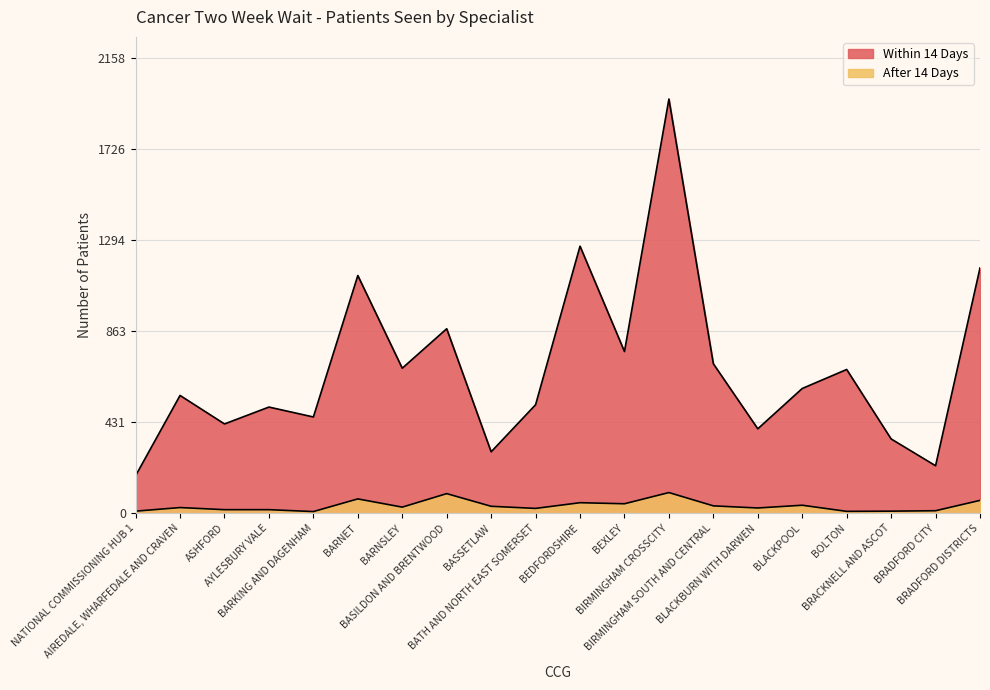

What is the spread (max minus min) of values at BRACKNELL AND ASCOT?

342